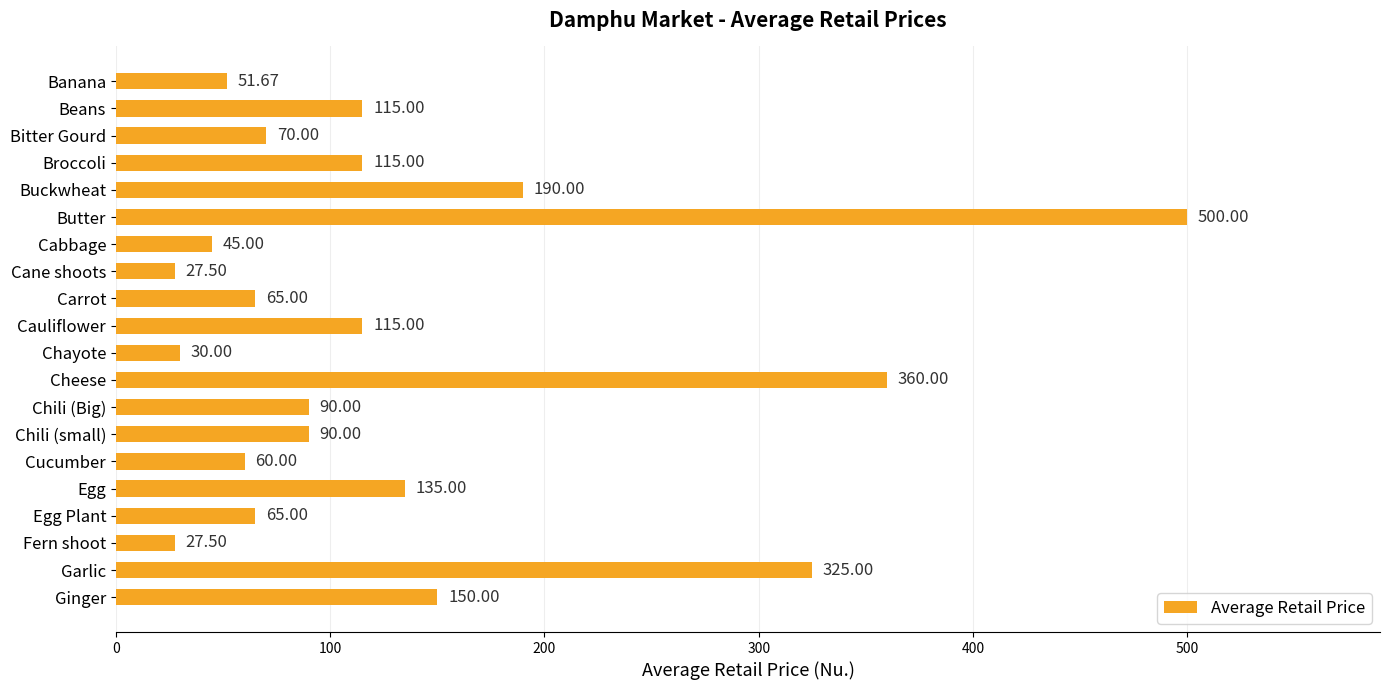

What is the label of the 12th bar from the top?

Cheese